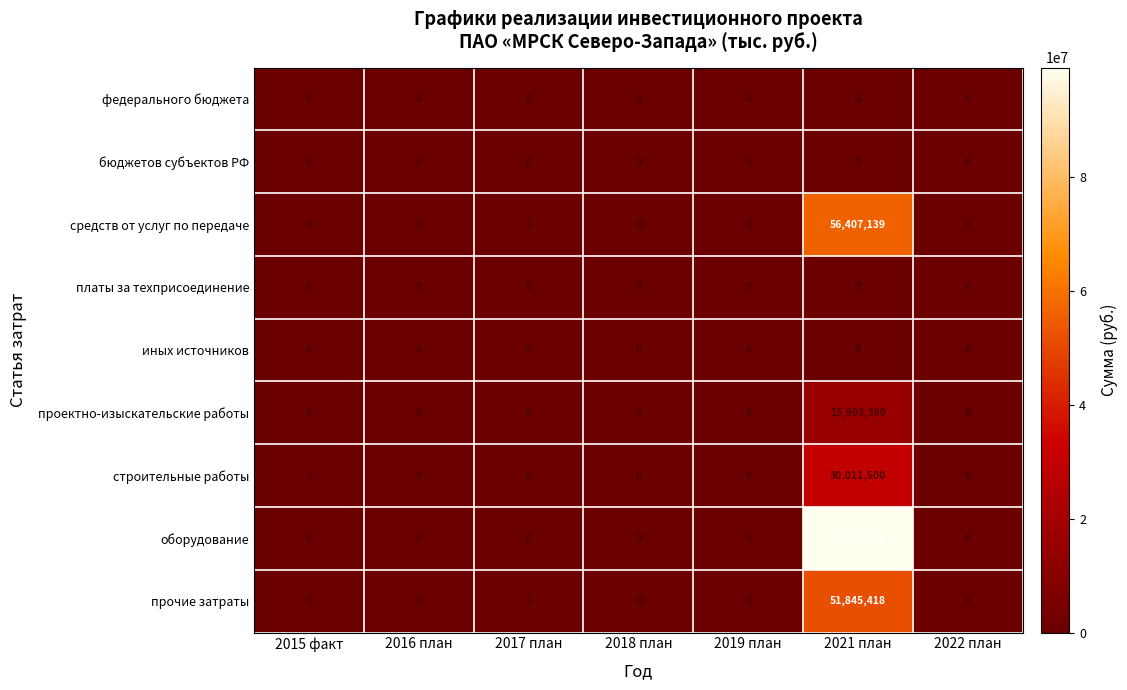

At which category is the sum across all series the highest?

2021 план